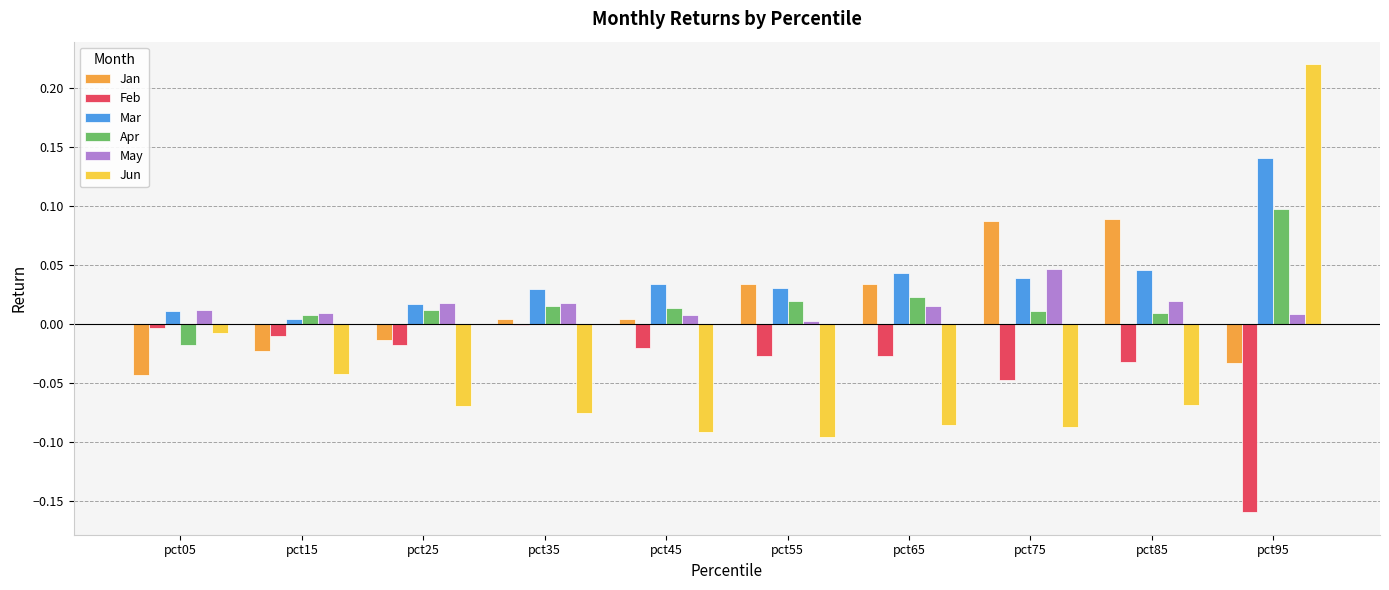

The Jan series shows 0.1 at pct75. True or false?

True